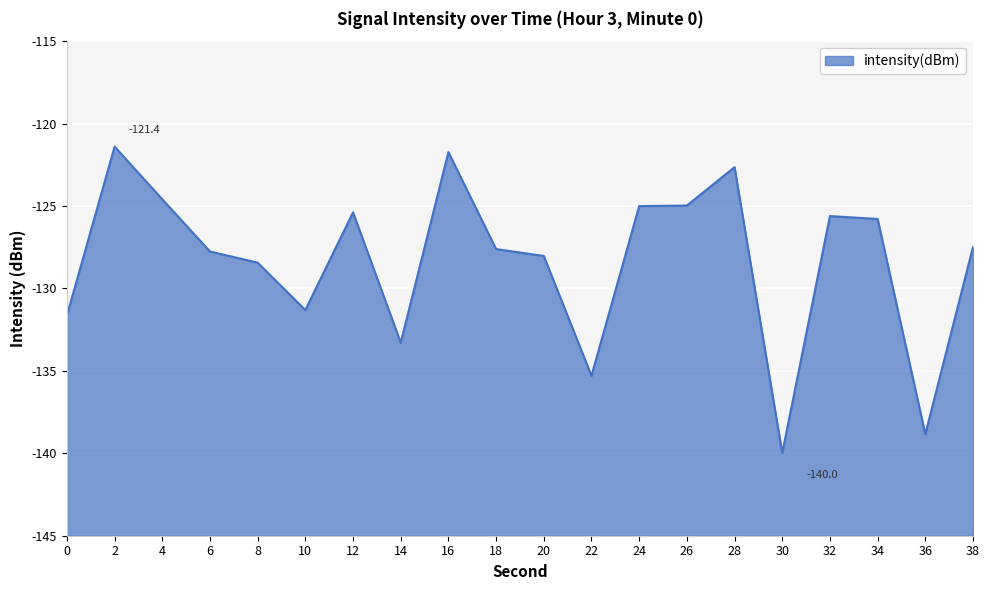

What is the sum of all values?

-2566.8